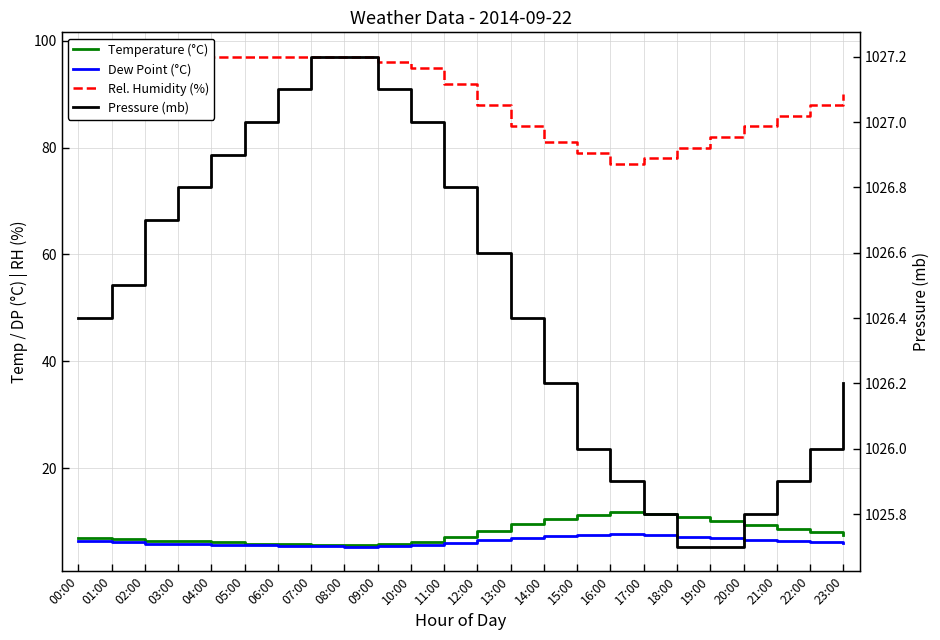

True or false: Pressure (mb) and Dew Point (°C) cross at least once.

False